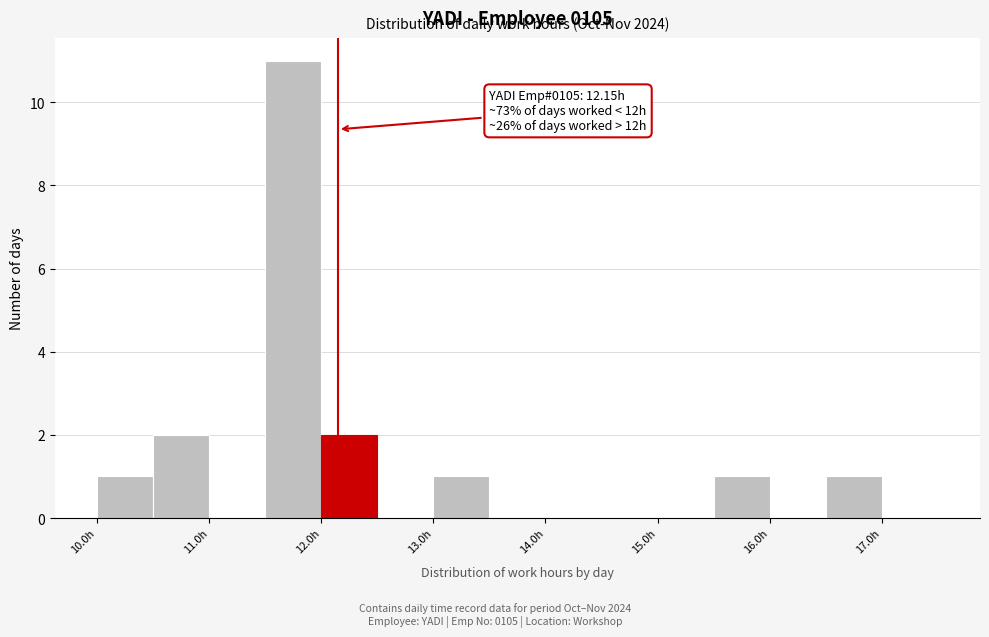

Over which range of the x-axis is the bar tallest?

11.5 to 12.0